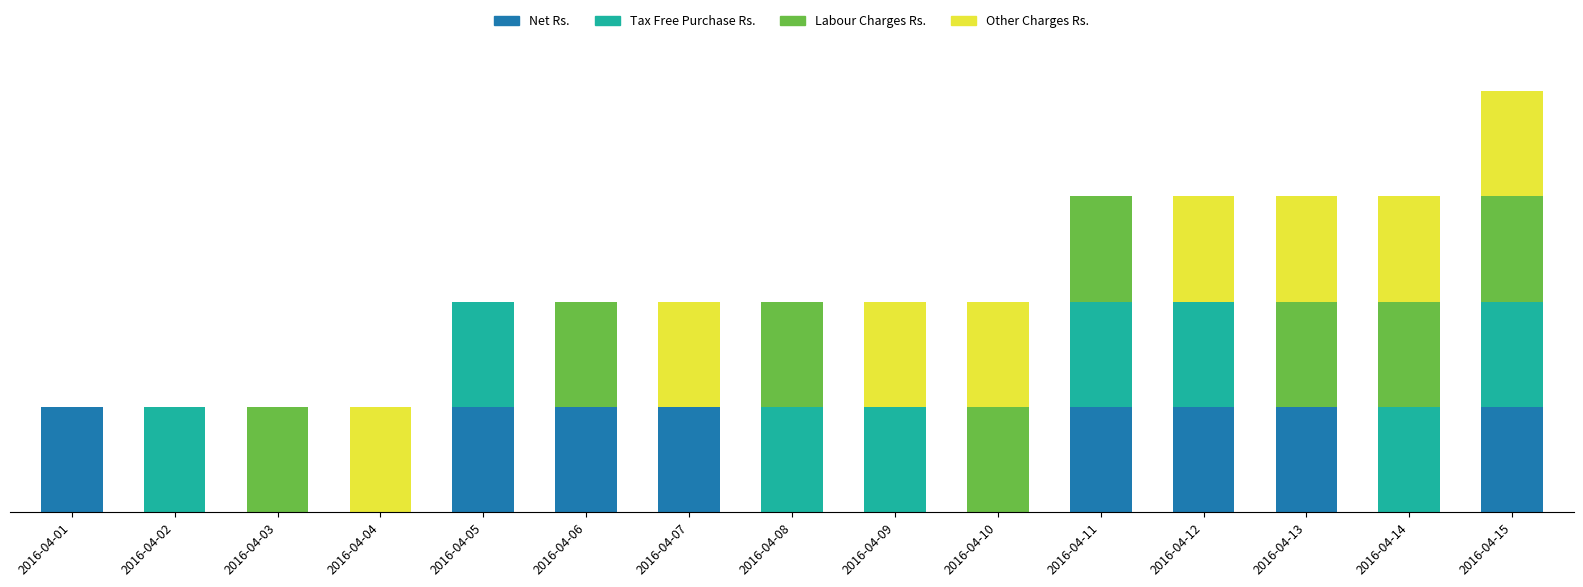

True or false: Other Charges Rs. has a value of 39 at 2016-04-07.

False